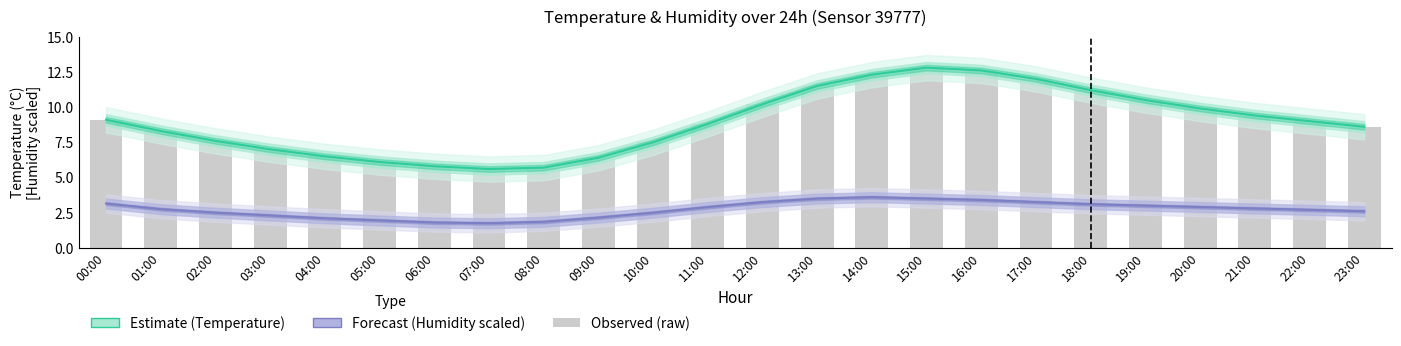

What is the label of the 5th bar from the left?

04:00